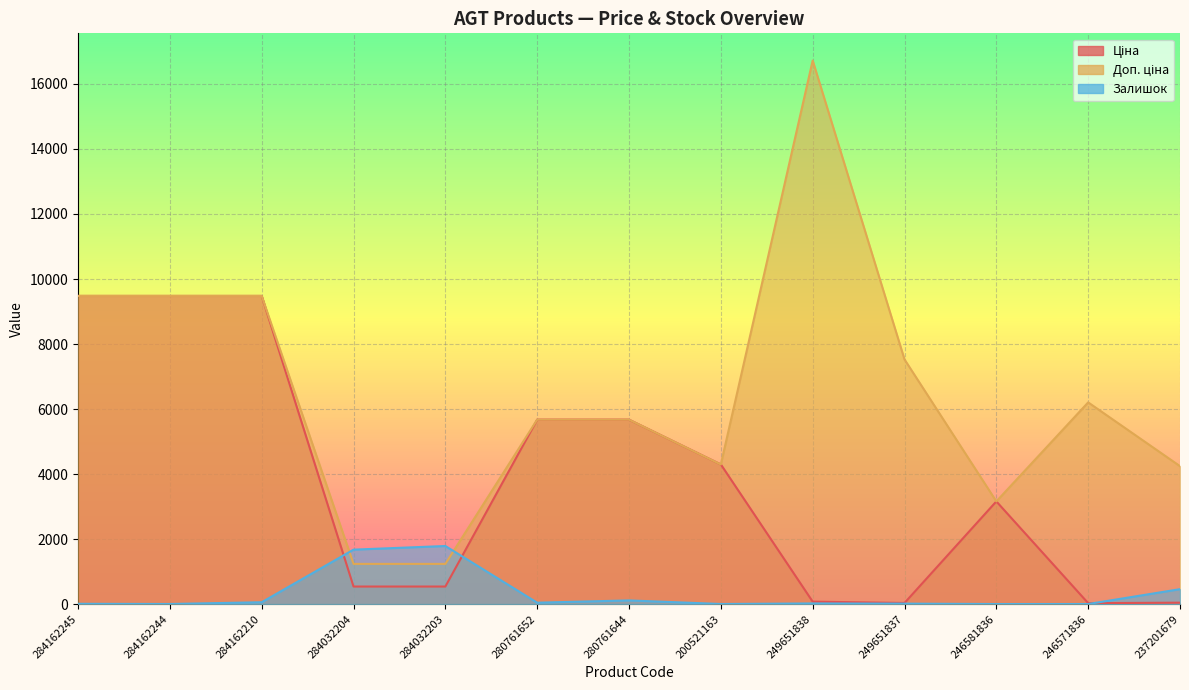

True or false: Залишок has a value of 655.7 at 237201679.

False